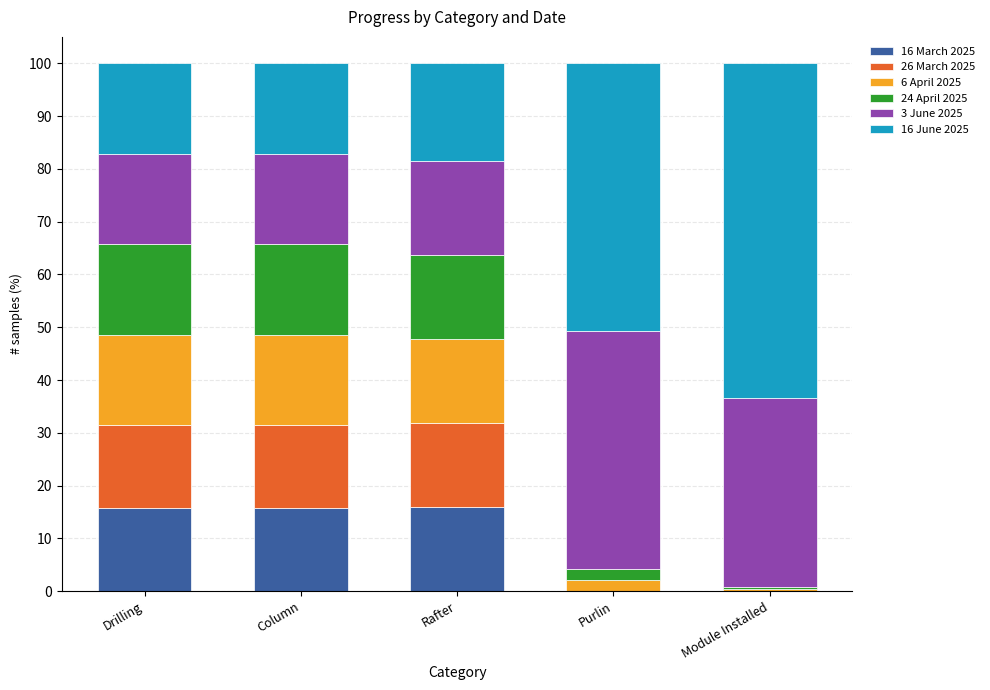

What is the total value across all series at Column?

100.0